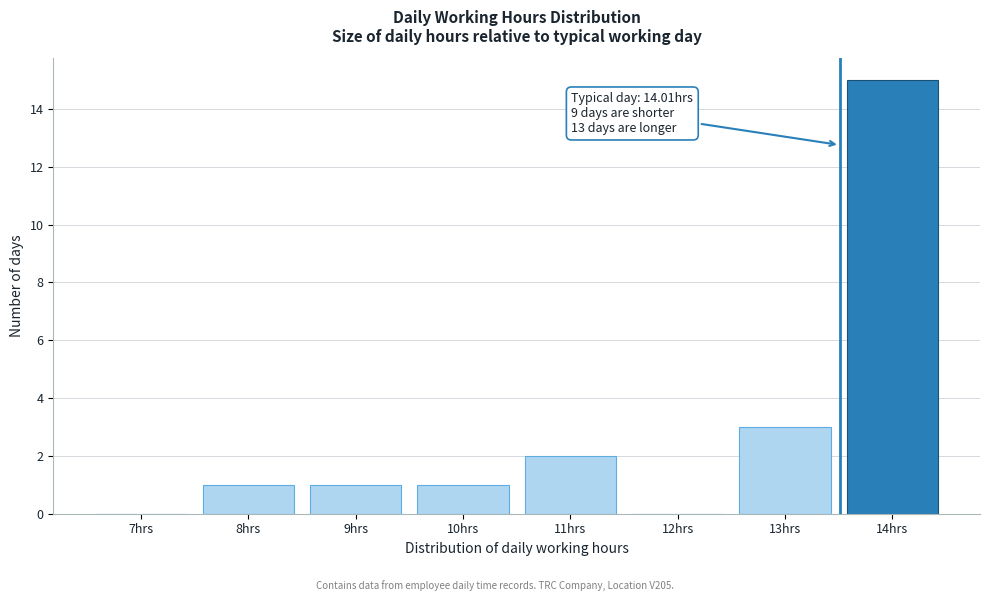

Reading right to left, extract all data points from this chart.

14hrs=15	13hrs=3	12hrs=0	11hrs=2	10hrs=1	9hrs=1	8hrs=1	7hrs=0